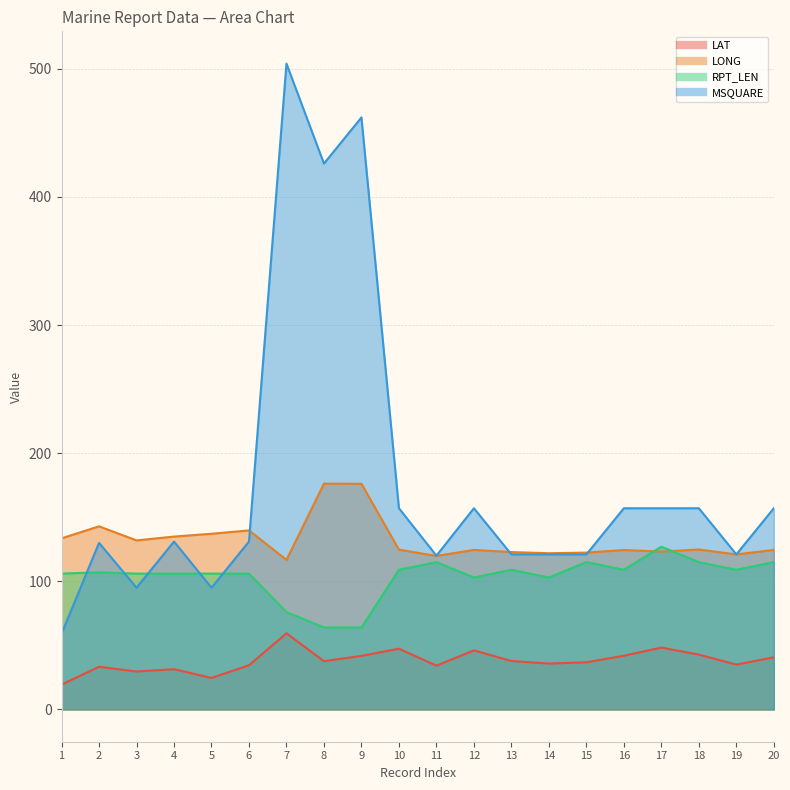

Which label corresponds to the largest value in the chart?

7